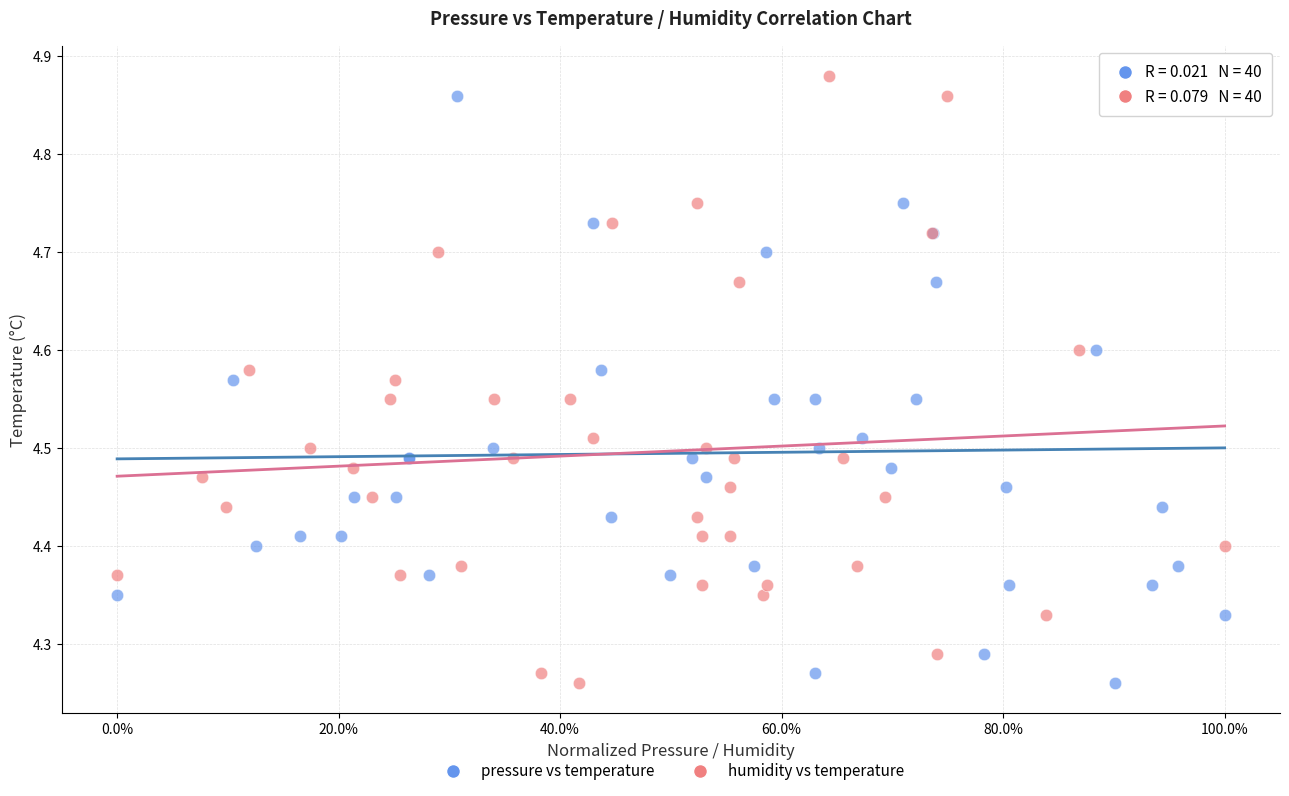

What are all the series names shown in the legend?

pressure vs temperature, humidity vs temperature